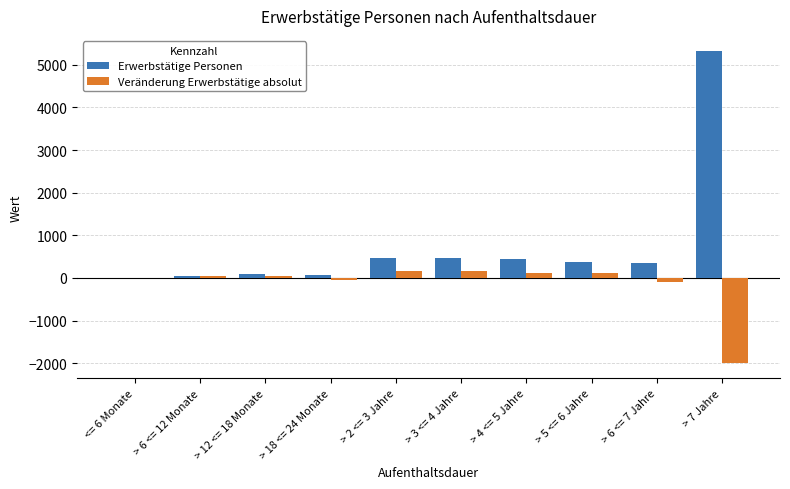

Where does the Erwerbstätige Personen series first go above 383?

> 2 <= 3 Jahre